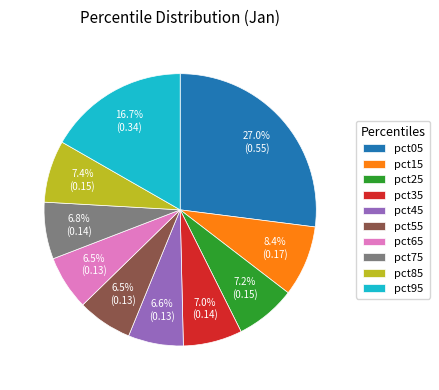

Does pct45 represent more than half of the total?

No